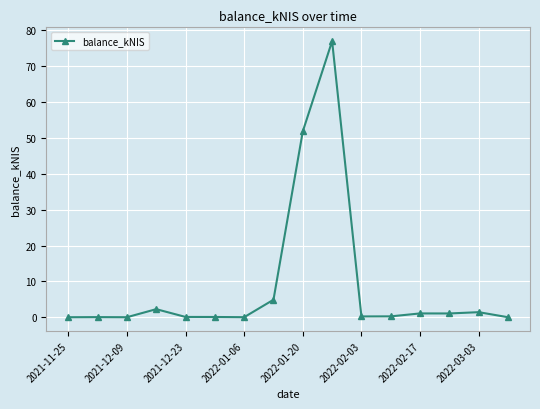

True or false: there are more than 0 points higher than both neighbors.

True